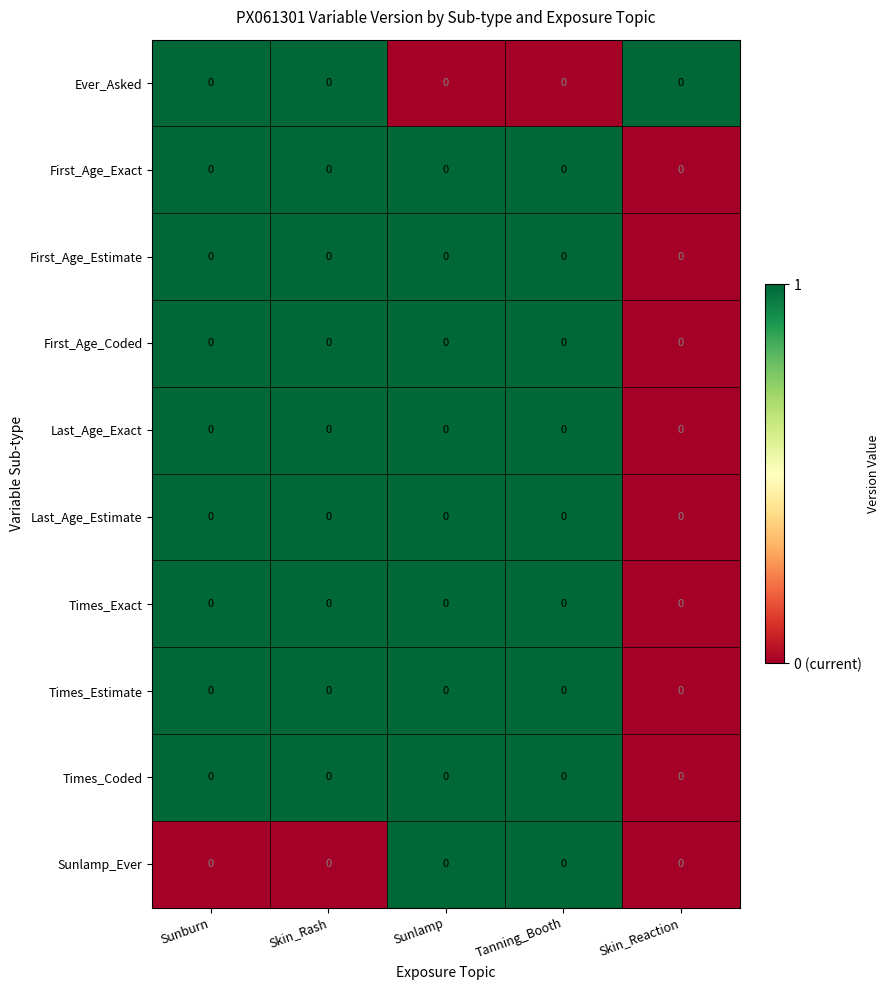

Reading left to right, transcribe all the data shown in this chart.

Ever_Asked: Sunburn=0	Skin_Rash=0	Sunlamp=0	Tanning_Booth=0	Skin_Reaction=0
First_Age_Exact: Sunburn=0	Skin_Rash=0	Sunlamp=0	Tanning_Booth=0	Skin_Reaction=0
First_Age_Estimate: Sunburn=0	Skin_Rash=0	Sunlamp=0	Tanning_Booth=0	Skin_Reaction=0
First_Age_Coded: Sunburn=0	Skin_Rash=0	Sunlamp=0	Tanning_Booth=0	Skin_Reaction=0
Last_Age_Exact: Sunburn=0	Skin_Rash=0	Sunlamp=0	Tanning_Booth=0	Skin_Reaction=0
Last_Age_Estimate: Sunburn=0	Skin_Rash=0	Sunlamp=0	Tanning_Booth=0	Skin_Reaction=0
Times_Exact: Sunburn=0	Skin_Rash=0	Sunlamp=0	Tanning_Booth=0	Skin_Reaction=0
Times_Estimate: Sunburn=0	Skin_Rash=0	Sunlamp=0	Tanning_Booth=0	Skin_Reaction=0
Times_Coded: Sunburn=0	Skin_Rash=0	Sunlamp=0	Tanning_Booth=0	Skin_Reaction=0
Sunlamp_Ever: Sunburn=0	Skin_Rash=0	Sunlamp=0	Tanning_Booth=0	Skin_Reaction=0